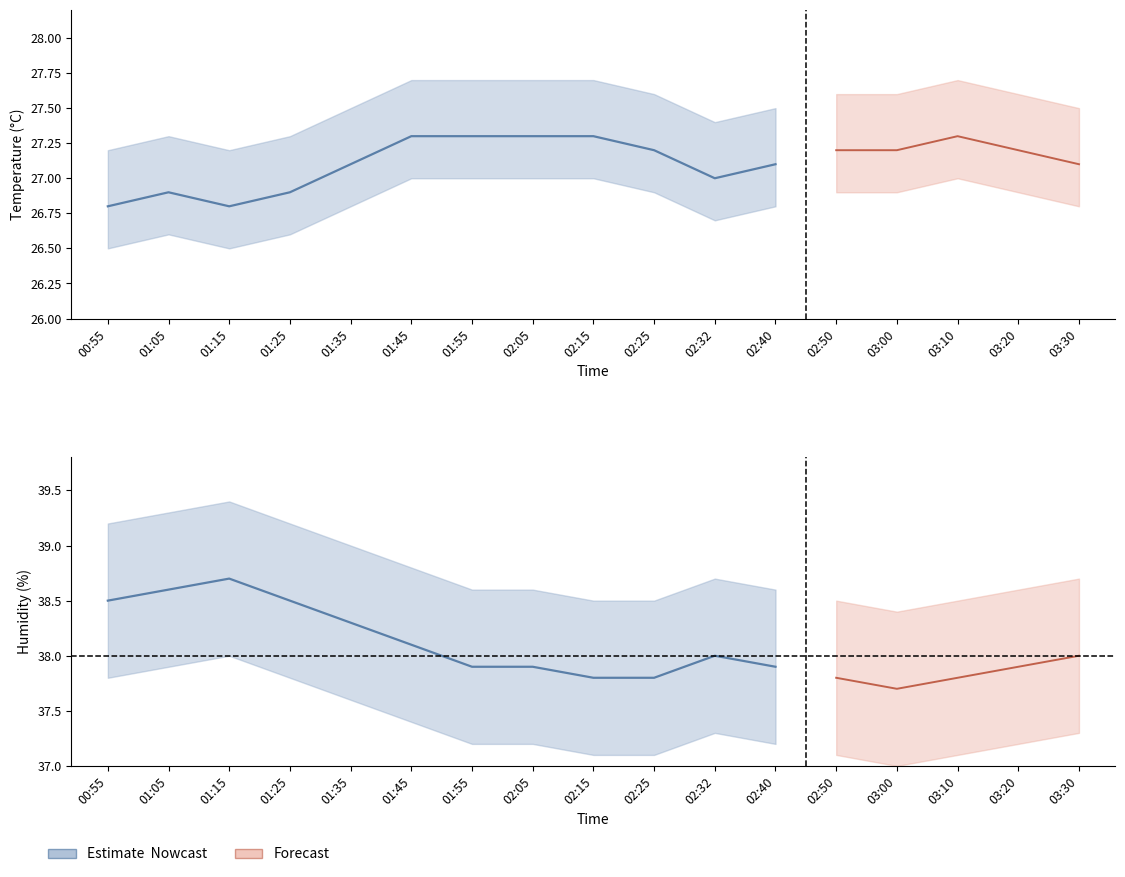

What position from the right is 01:45?

7